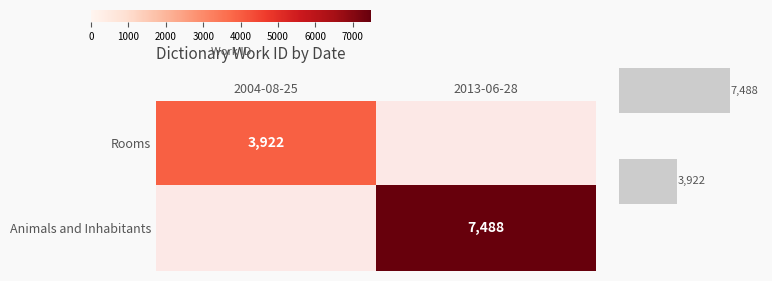

How many data points does each series have?

2